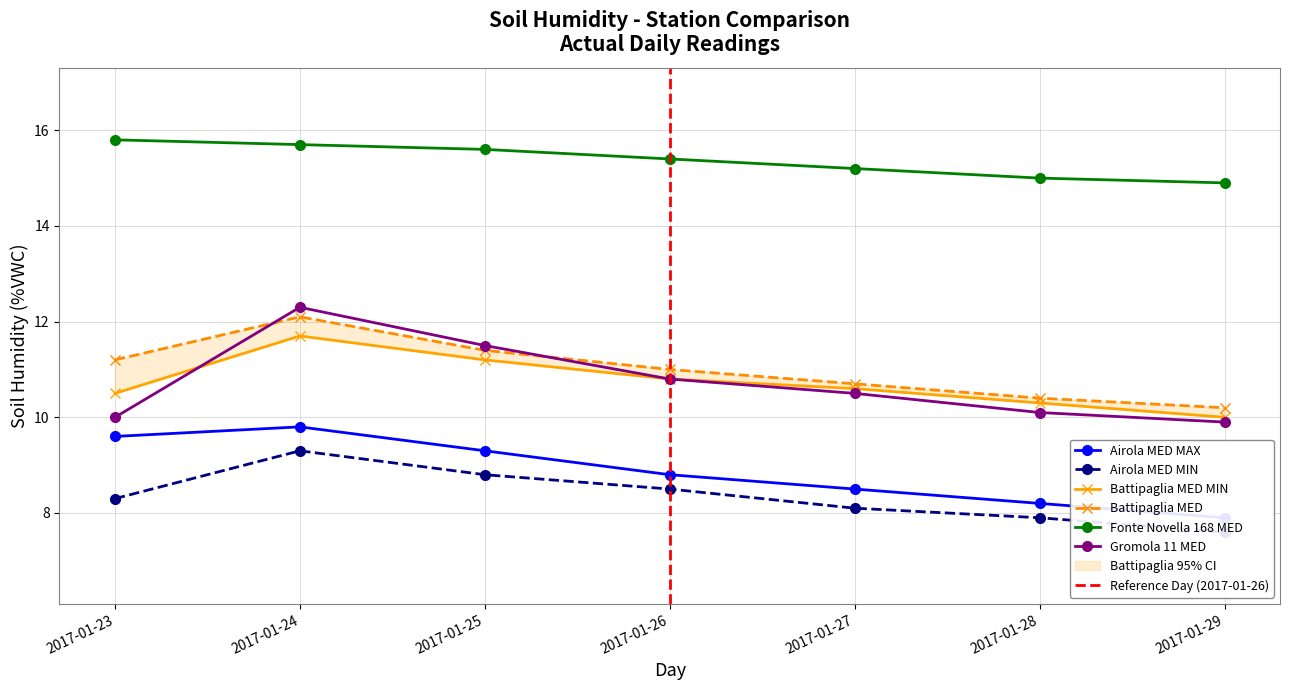

True or false: Fonte Novella 168 MED has a value of 14.9 at 2017-01-29.

True